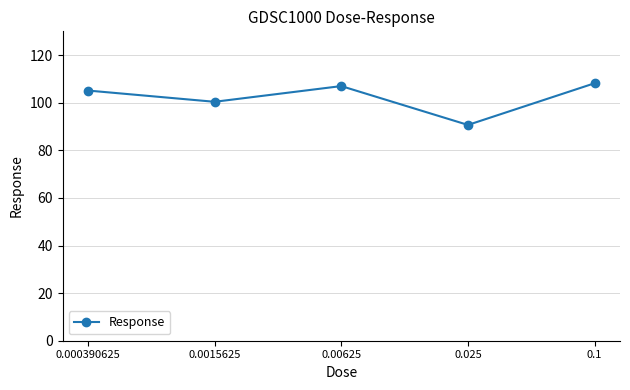

Reading left to right, list all the values displayed in this chart.

105.1	100.4	107.0	90.7	108.2